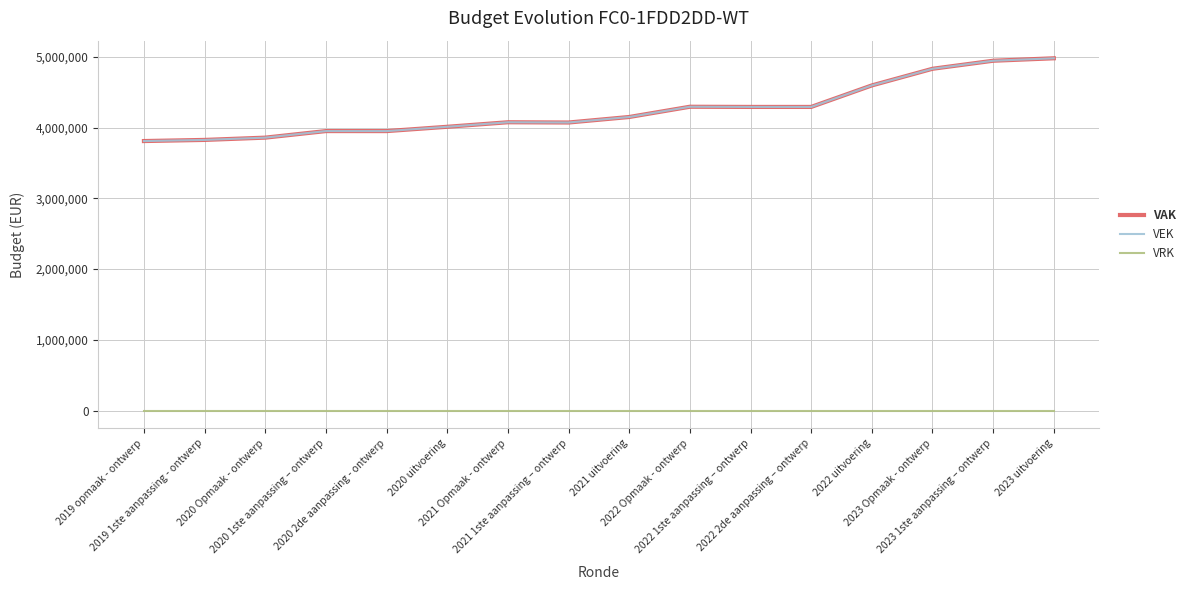

At which label is VRK closest to 0?

2019 opmaak - ontwerp